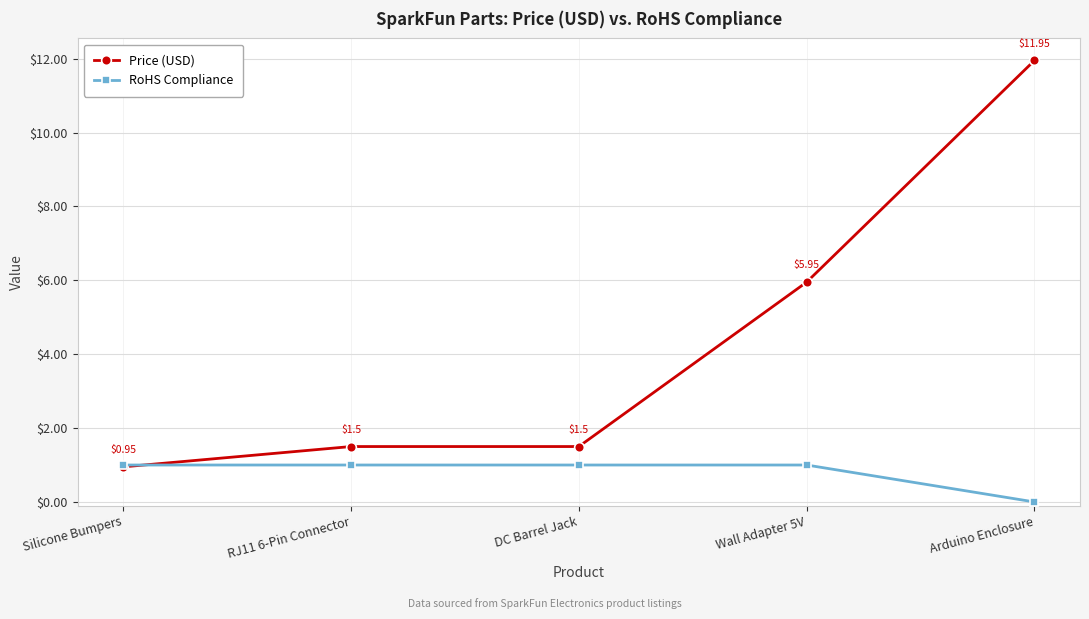

Which series has the widest spread of values?

Price (USD)